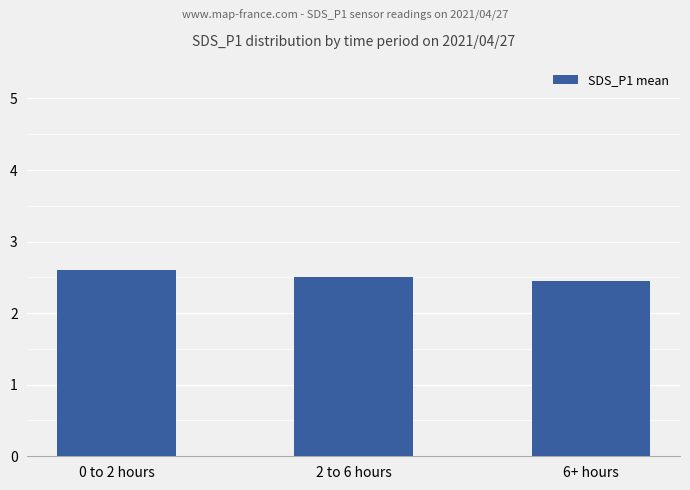

How many values are between 2 and 3?

3